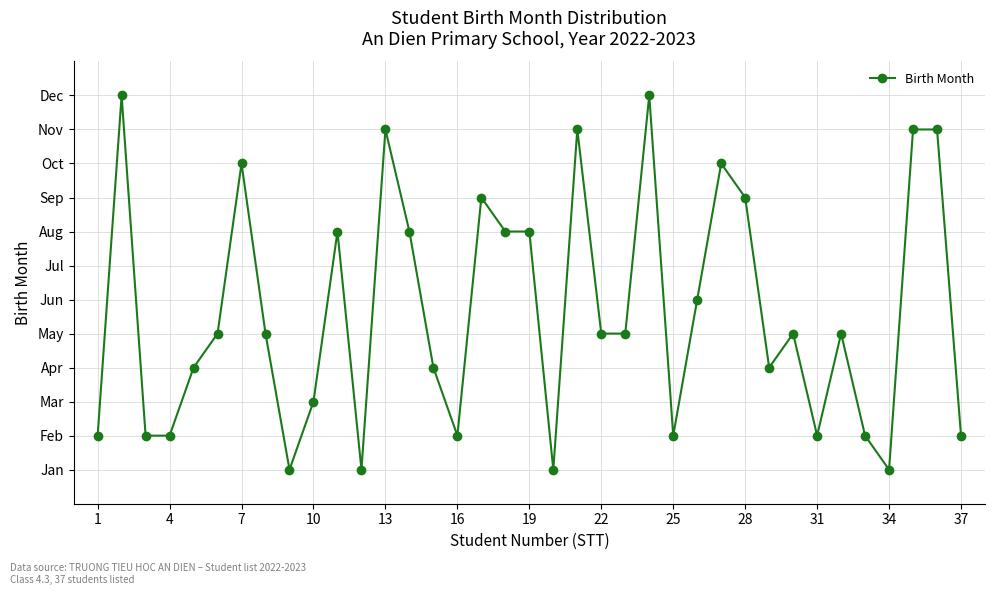

Is this an area chart (filled region under the line)?

No